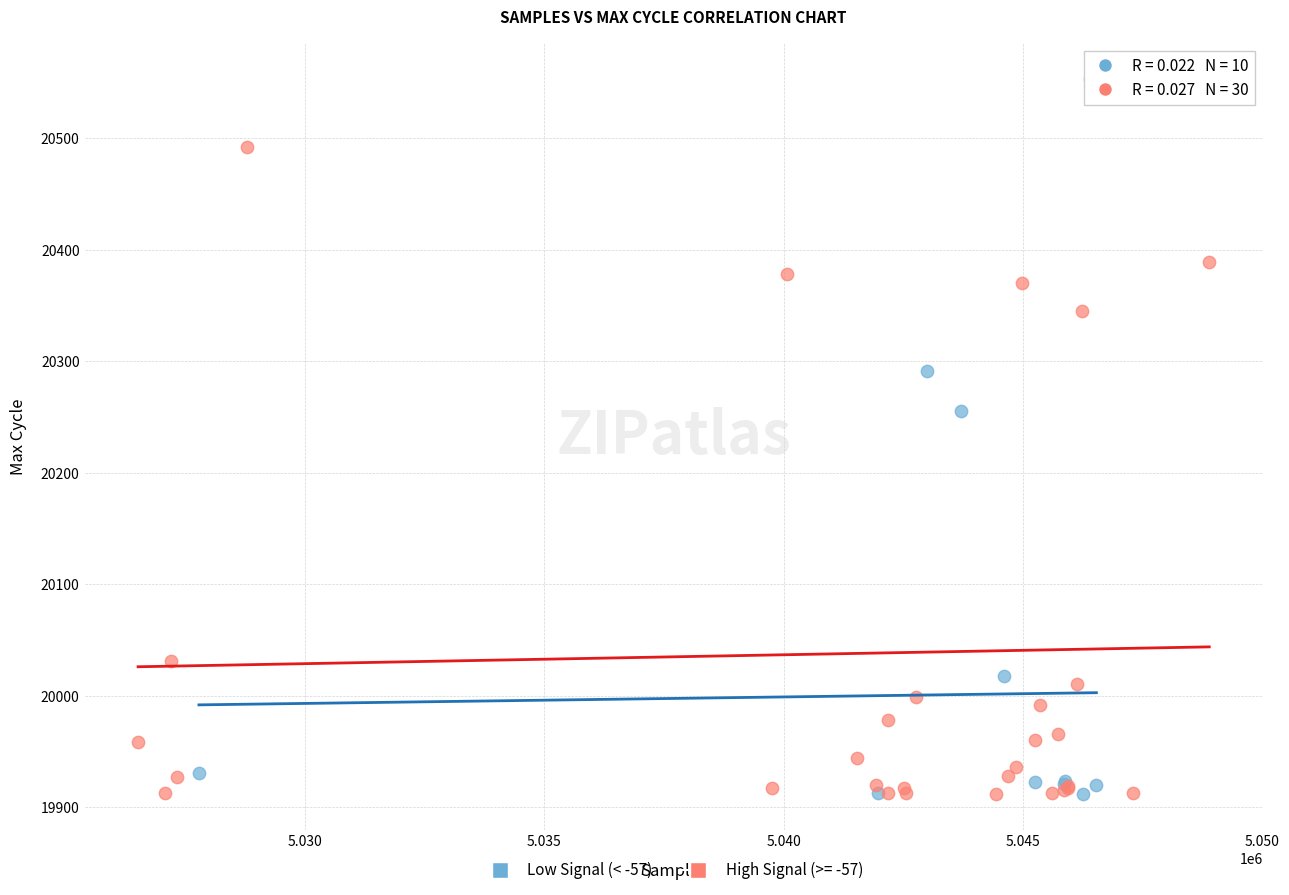

Which series contains the highest Y value?

High Signal (>= -57)